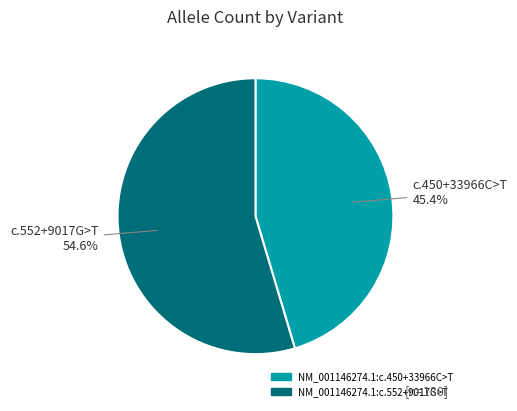

Between NM_001146274.1:c.450+33966C>T and NM_001146274.1:c.552+9017G>T, which is larger?

NM_001146274.1:c.552+9017G>T